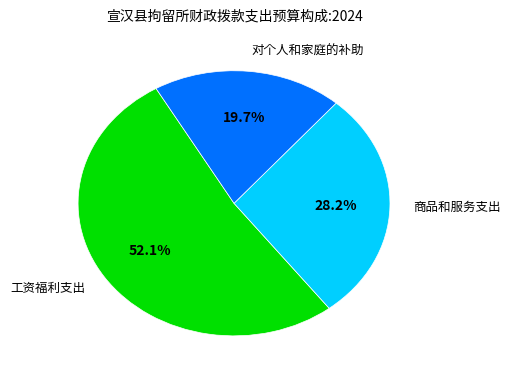

Rank the categories by value from highest to lowest.

工资福利支出, 商品和服务支出, 对个人和家庭的补助